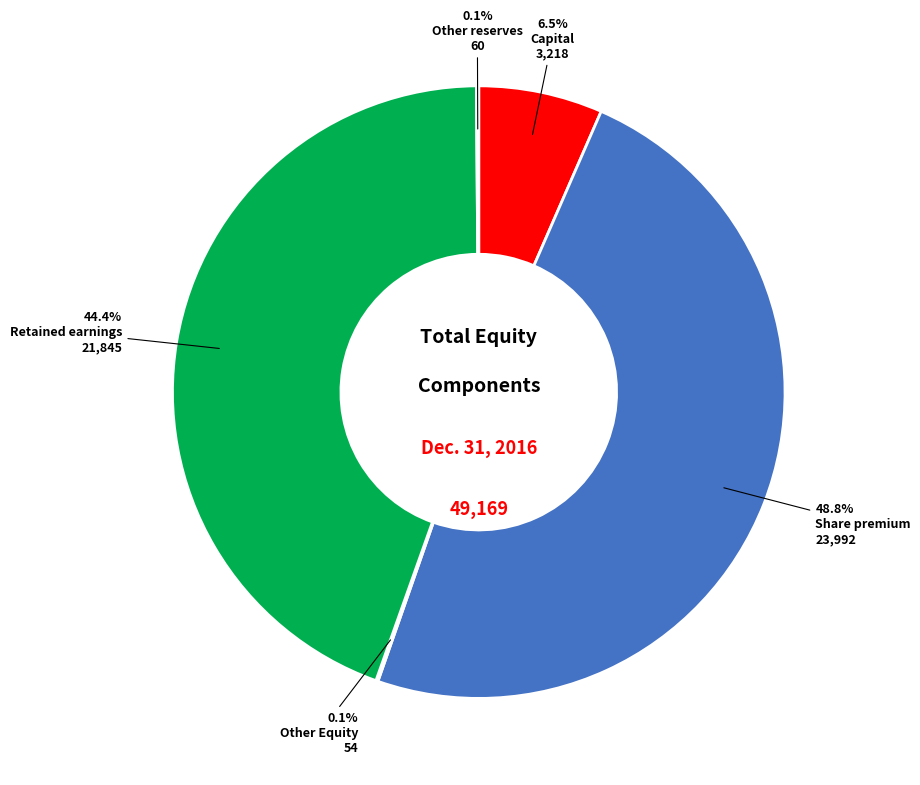

Which slice is the largest?

Share premium